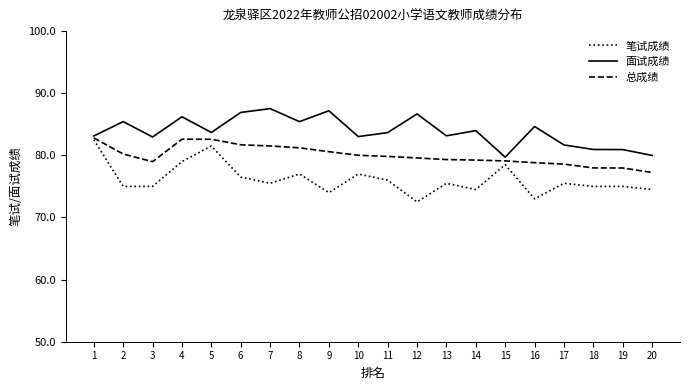

What is the total value across all series at 9?

241.8